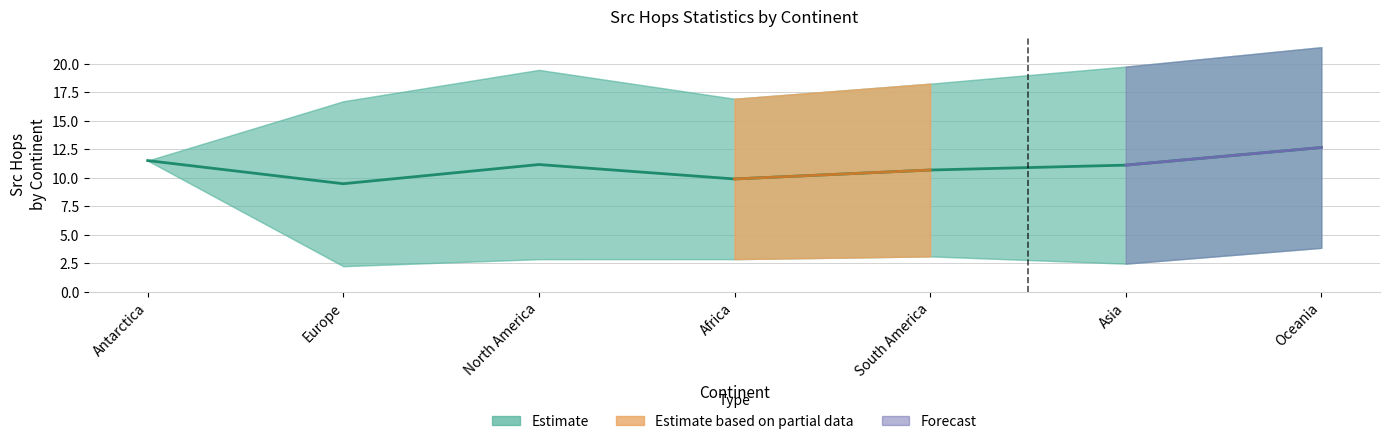

What position from the right is Oceania?

1